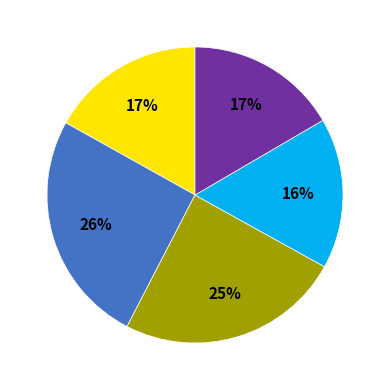

To the nearest percent, what is the average slice percentage?

20%